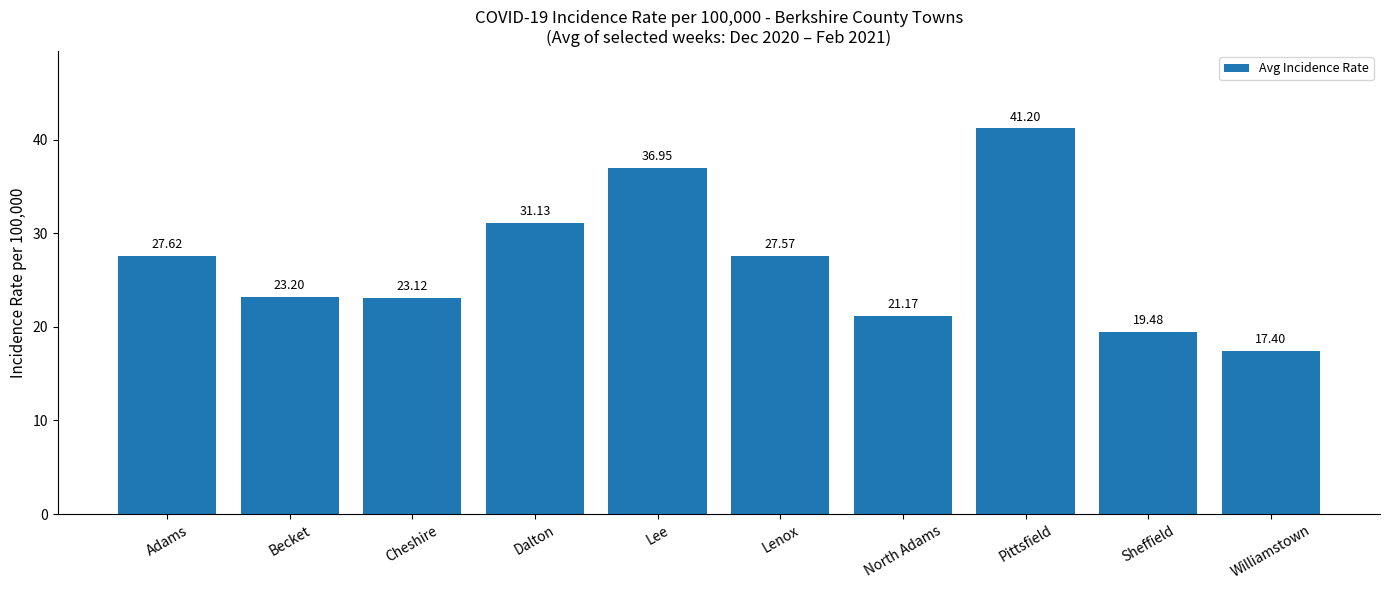

What is the sum of all values?

268.8